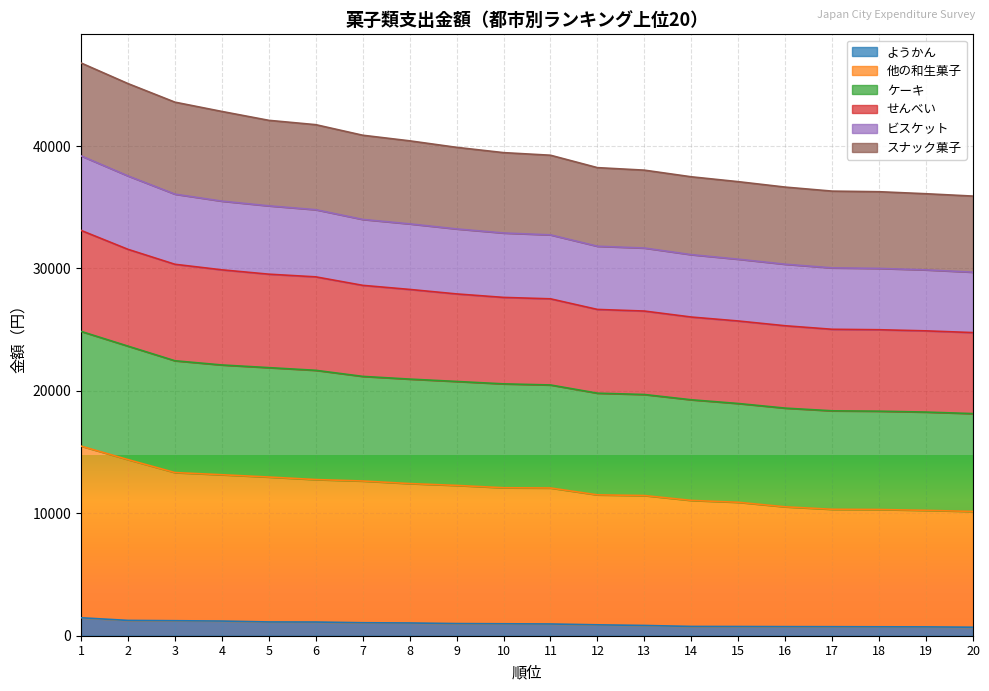

At which label does せんべい first exceed 32896?

1